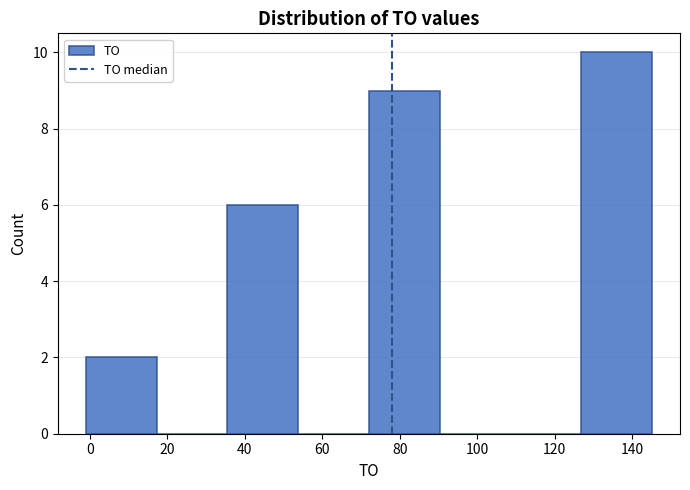

Over which range of the x-axis is the bar tallest?

126 to 146